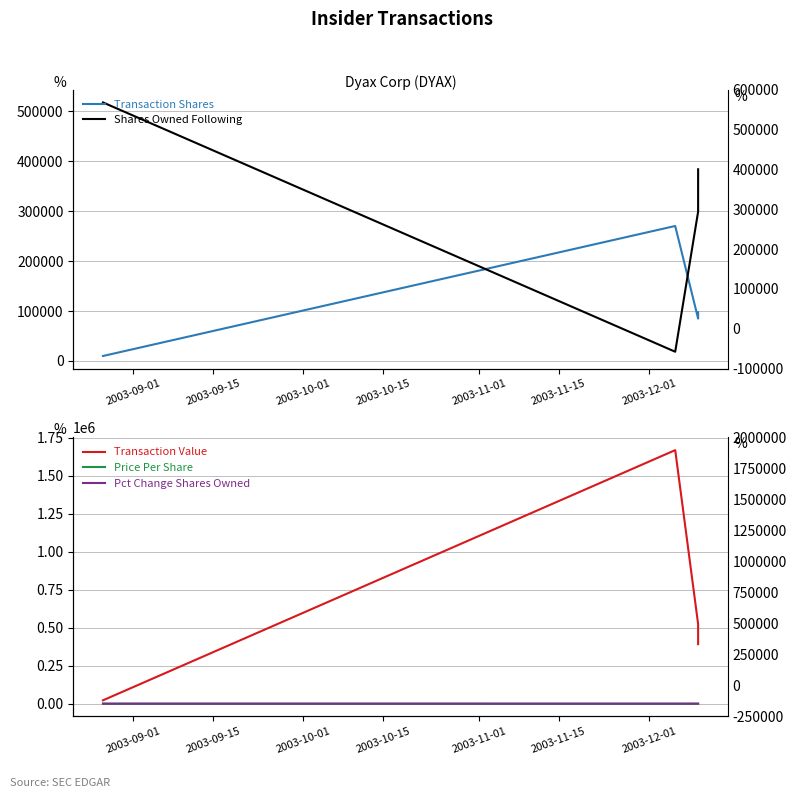

Which series has the widest spread of values?

Transaction Value